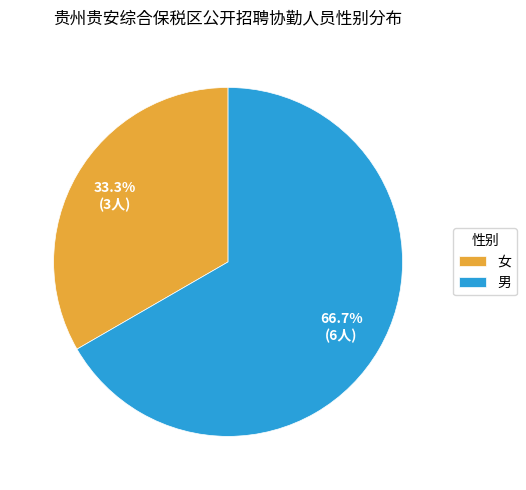

To the nearest percent, what is the difference between the 女 and 男 slice percentages?

33%